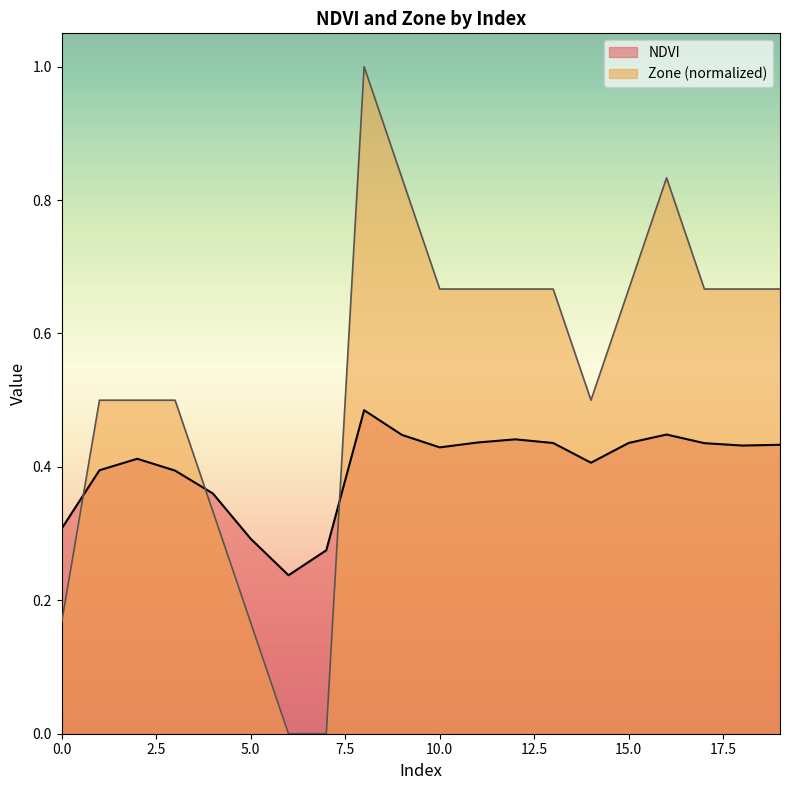

How many times do NDVI and Zone cross each other?

3